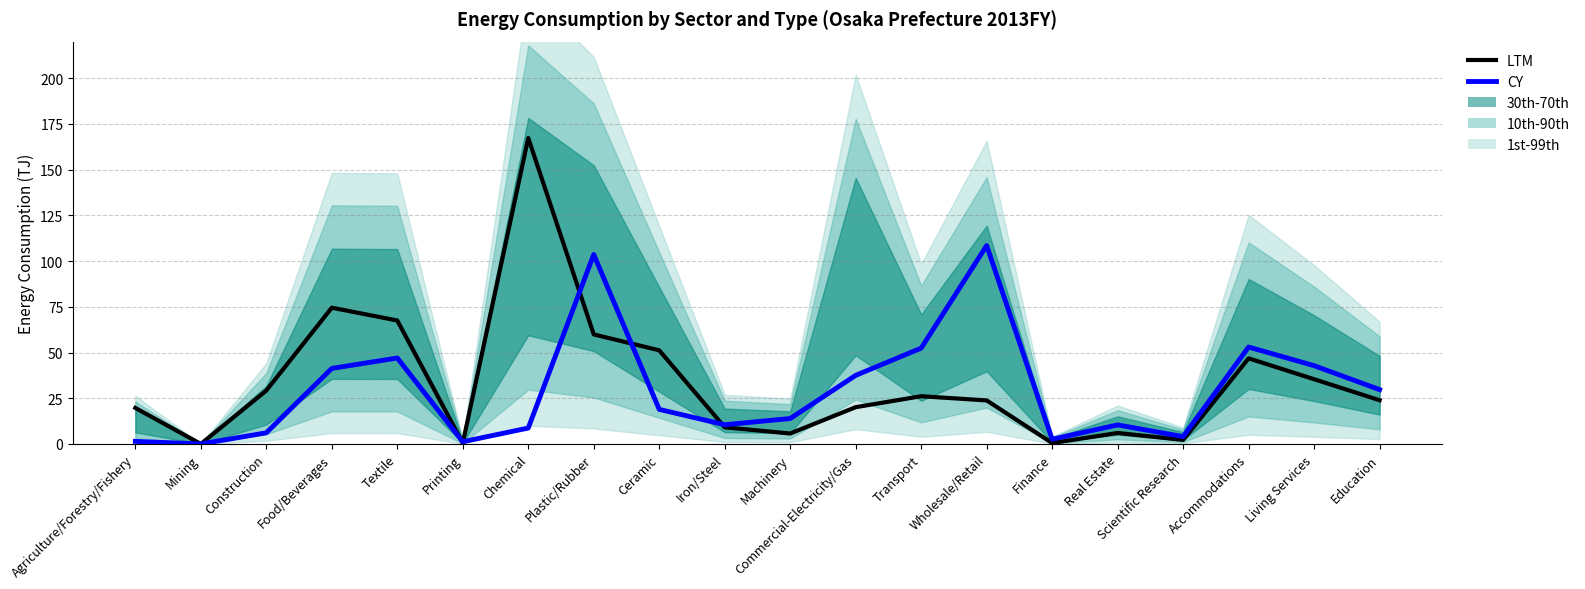

Where is the first local minimum for CY?

Mining